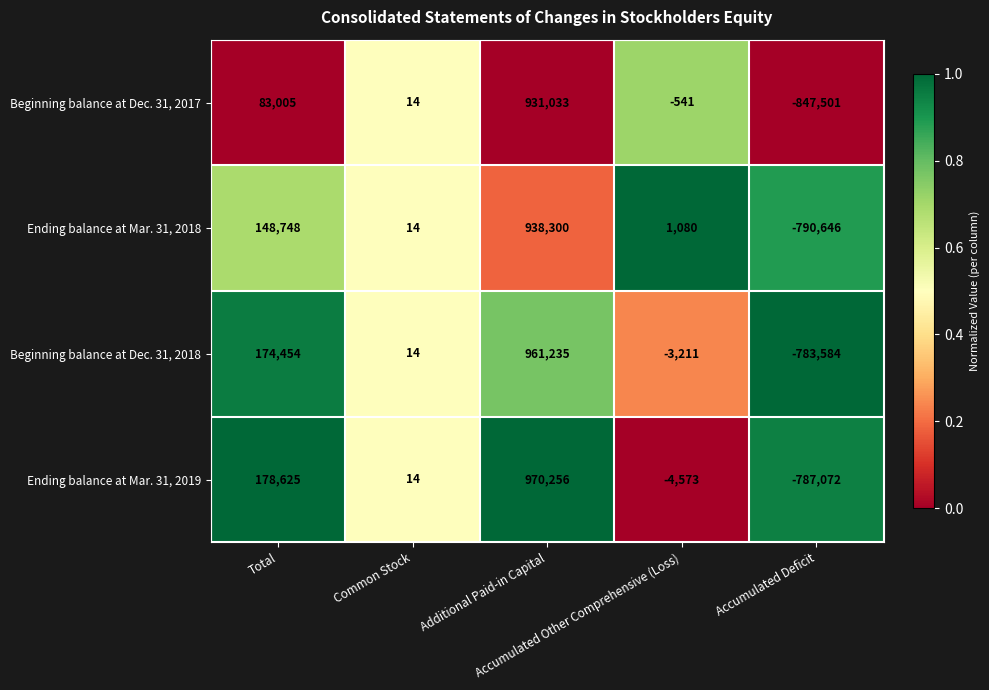

What is the highest value of the Ending balance at Mar. 31, 2019 series?

970256